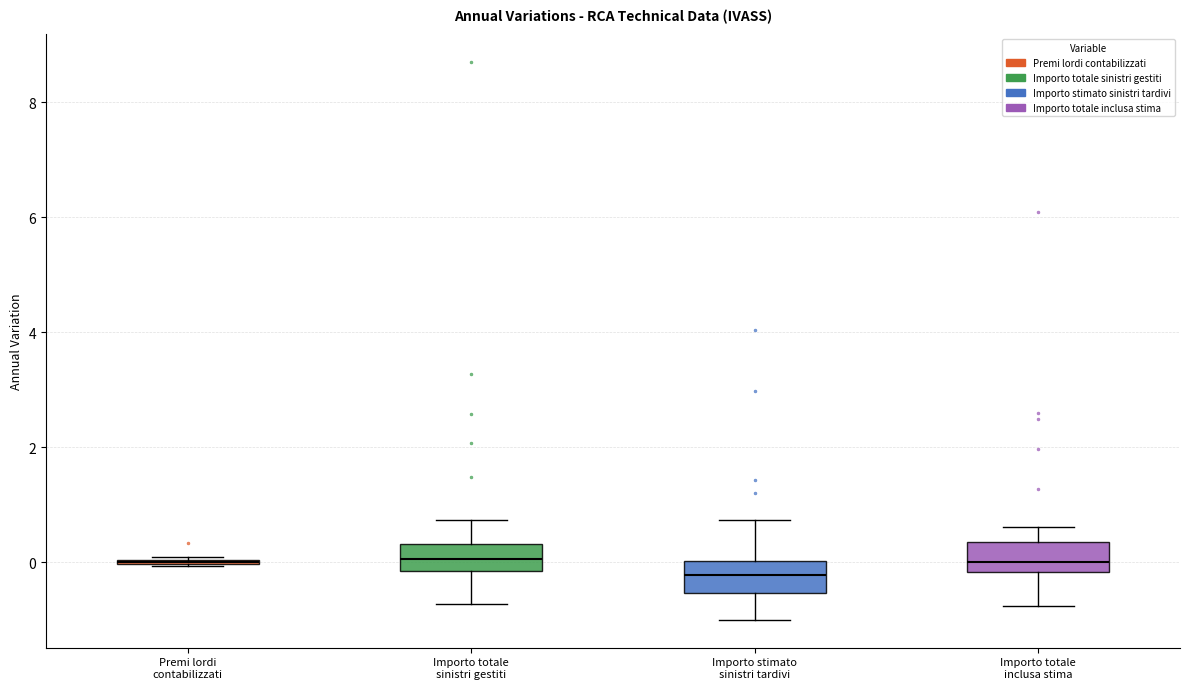

Where does the lower whisker of the box for Importo stimato sinistri tardivi end on the y-axis? The values are not printed on the chart, so give them approximately, as read against the axis.

-1.0